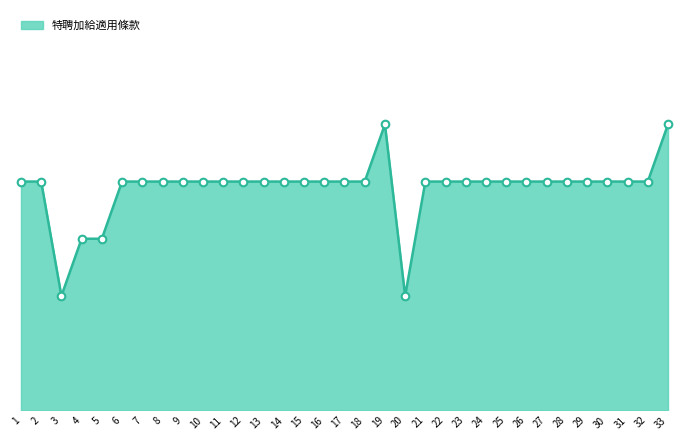

Between 17 and 29, which is larger?

17